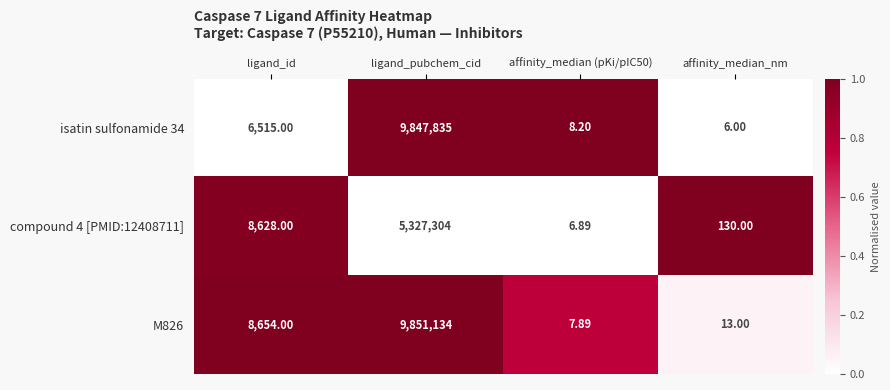

Which series has the widest spread of values?

M826